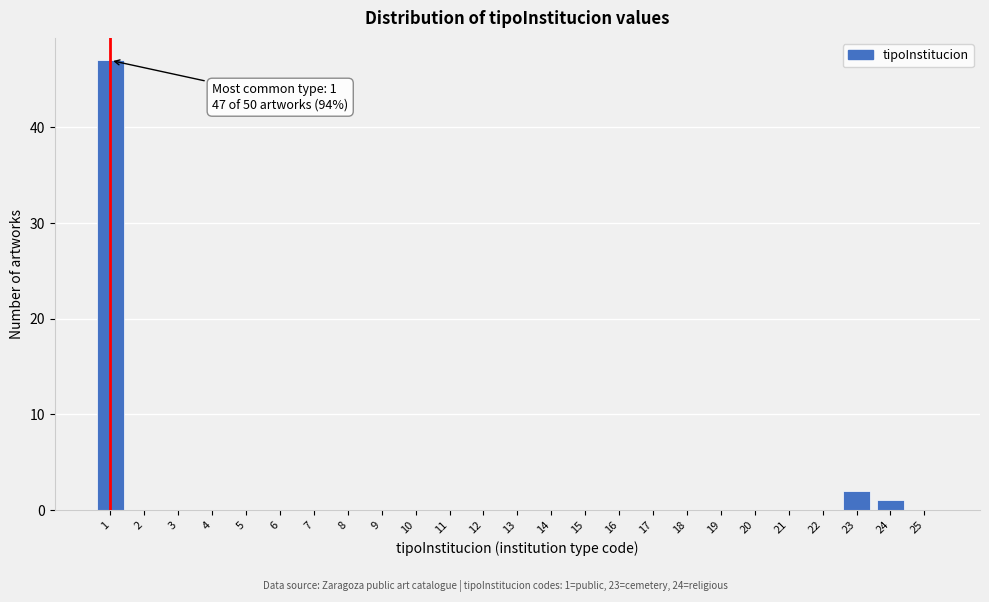

Reading right to left, what are all the values shown in this chart?

25=0	24=1	23=2	22=0	21=0	20=0	19=0	18=0	17=0	16=0	15=0	14=0	13=0	12=0	11=0	10=0	9=0	8=0	7=0	6=0	5=0	4=0	3=0	2=0	1=47